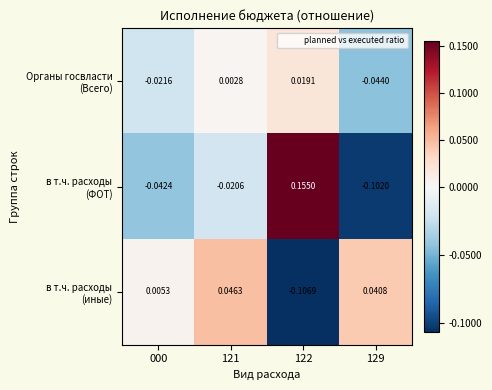

How many data points does each series have?

4